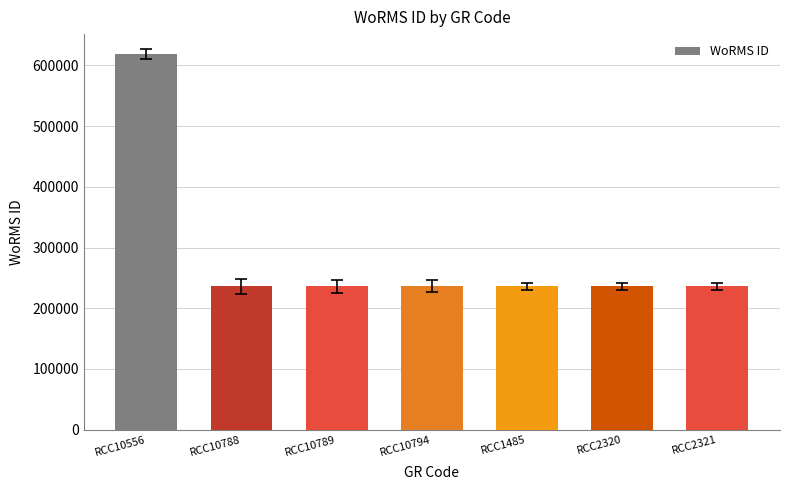

Reading left to right, extract all data points from this chart.

618958	235962	235962	235962	235962	235962	235962